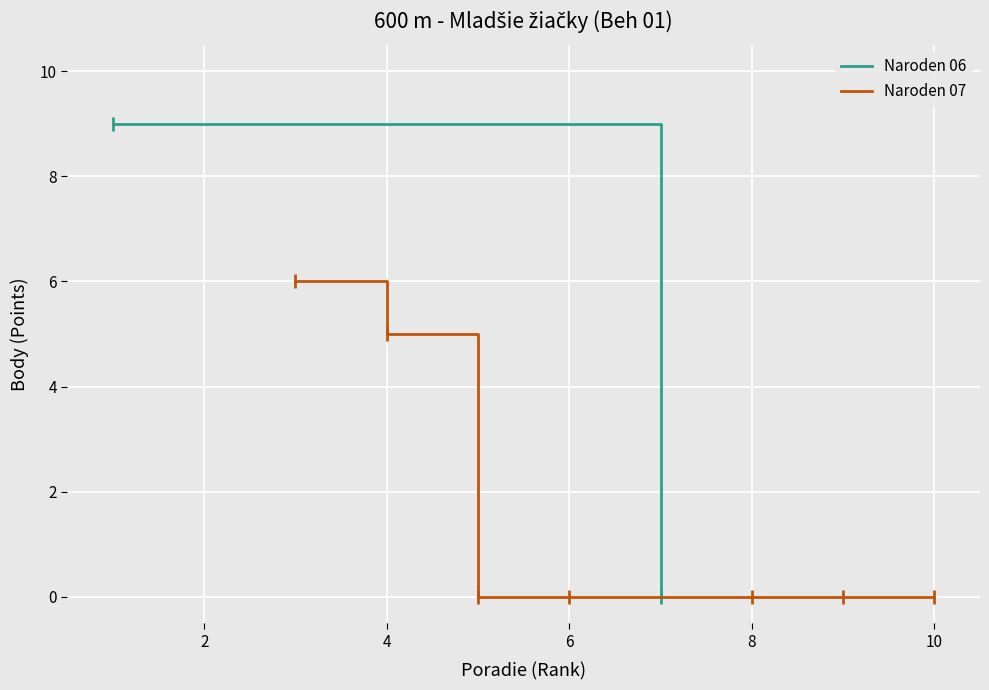

Where is Naroden 07 nearest to the value 3?

4